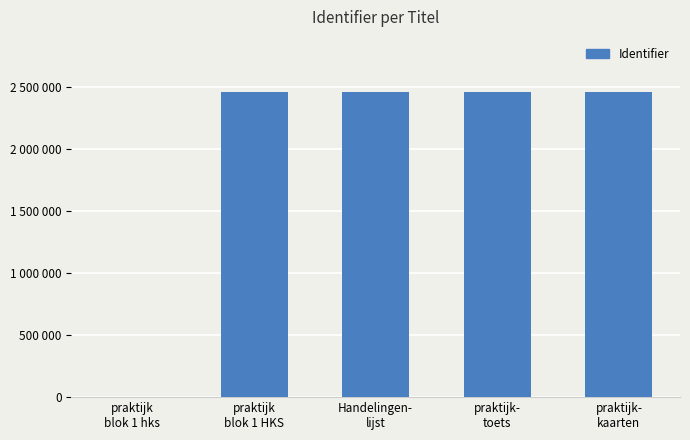

What is the label of the 2nd bar from the right?

praktijk-
toets